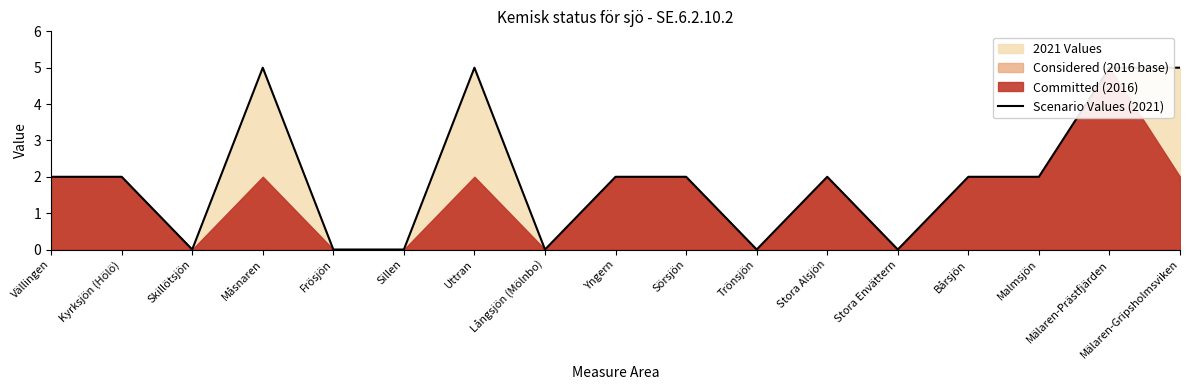

What is the change in value from Måsnaren to Stora Envättern?

-5